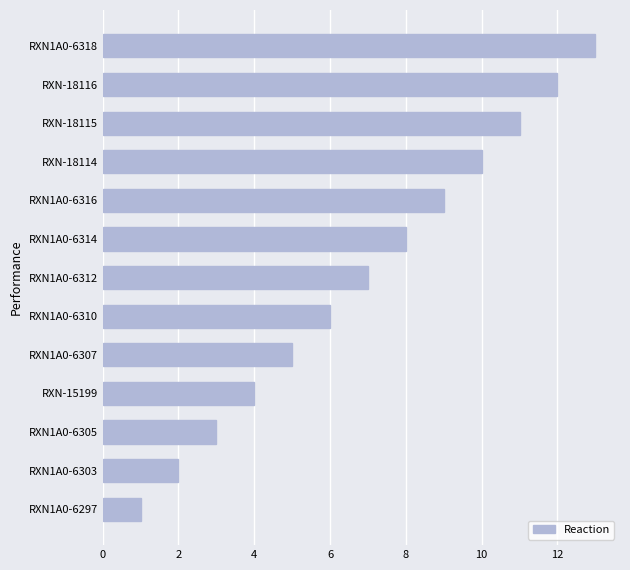

At which category does the chart reach its peak across all series?

RXN1A0-6318